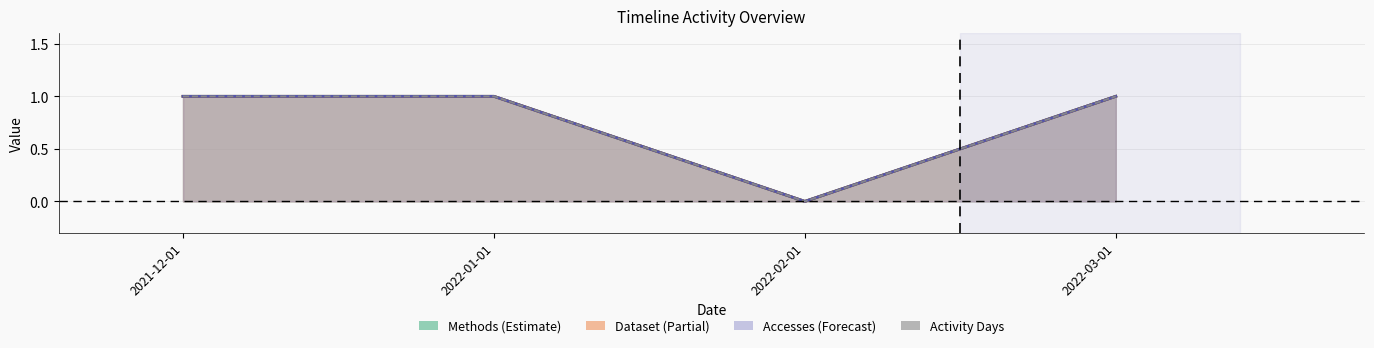

True or false: Dataset line has a value of 2 at 2022-01-01.

False